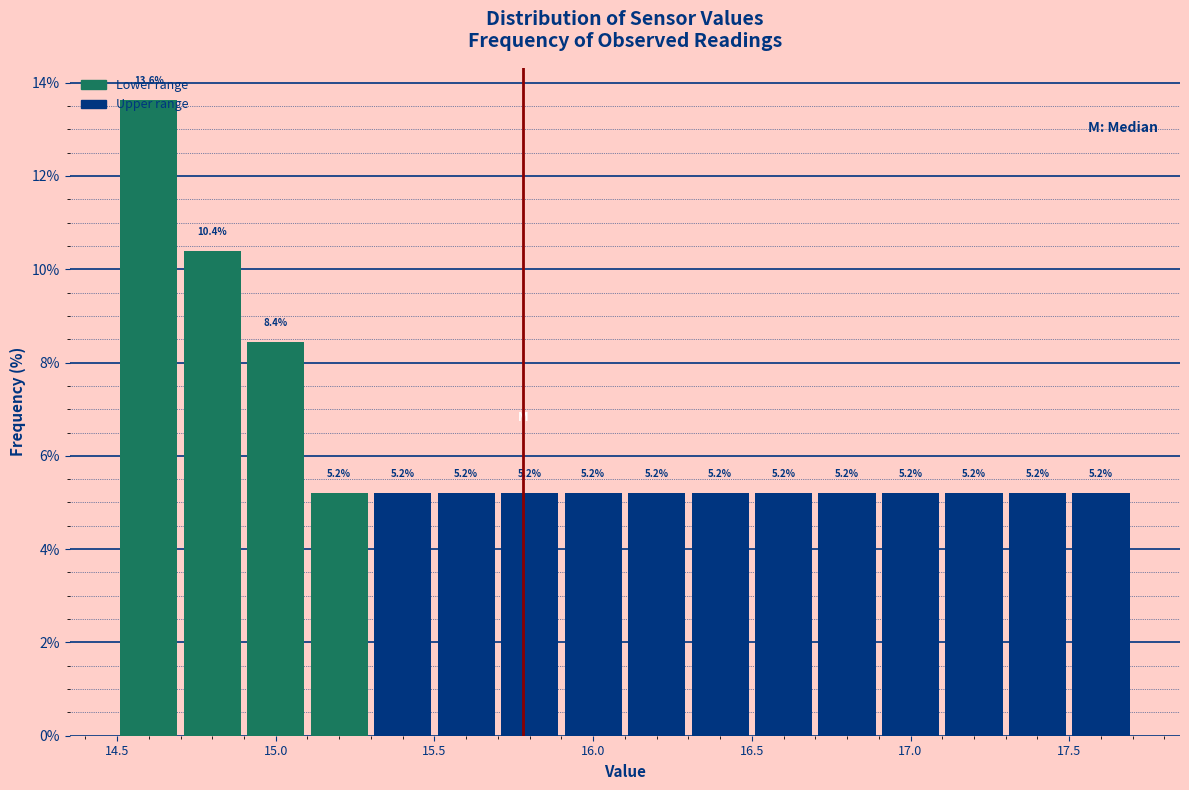

How tall is the bar that spans 16.5 to 16.7 on the x-axis?

5.2